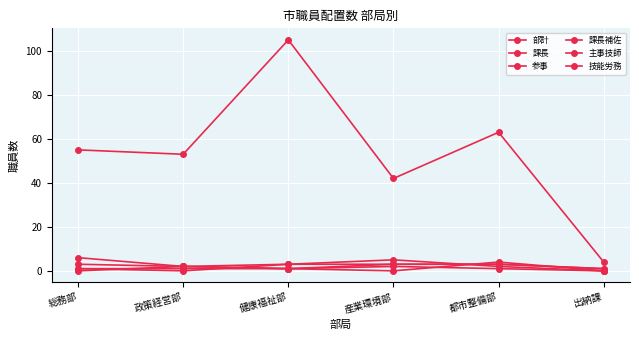

The 課長 series shows 1 at 政策経営部. True or false?

True